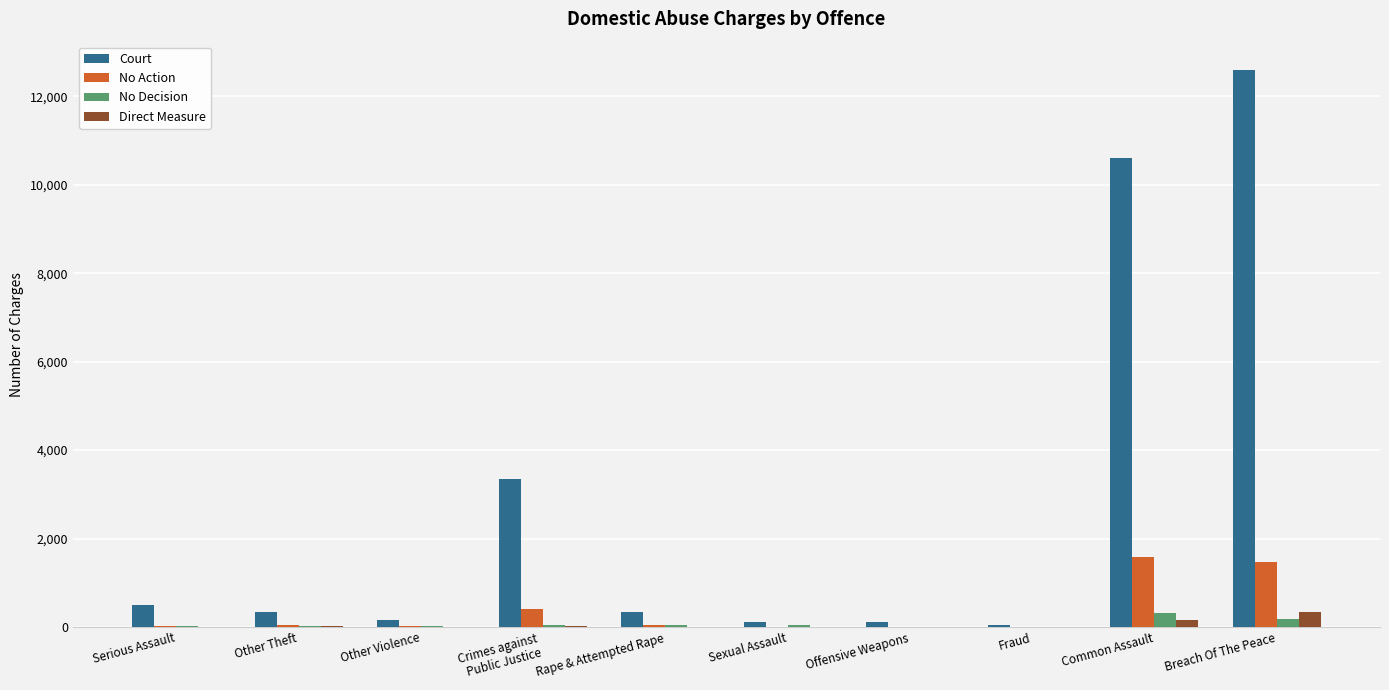

What is the highest value of the Court series?

12607